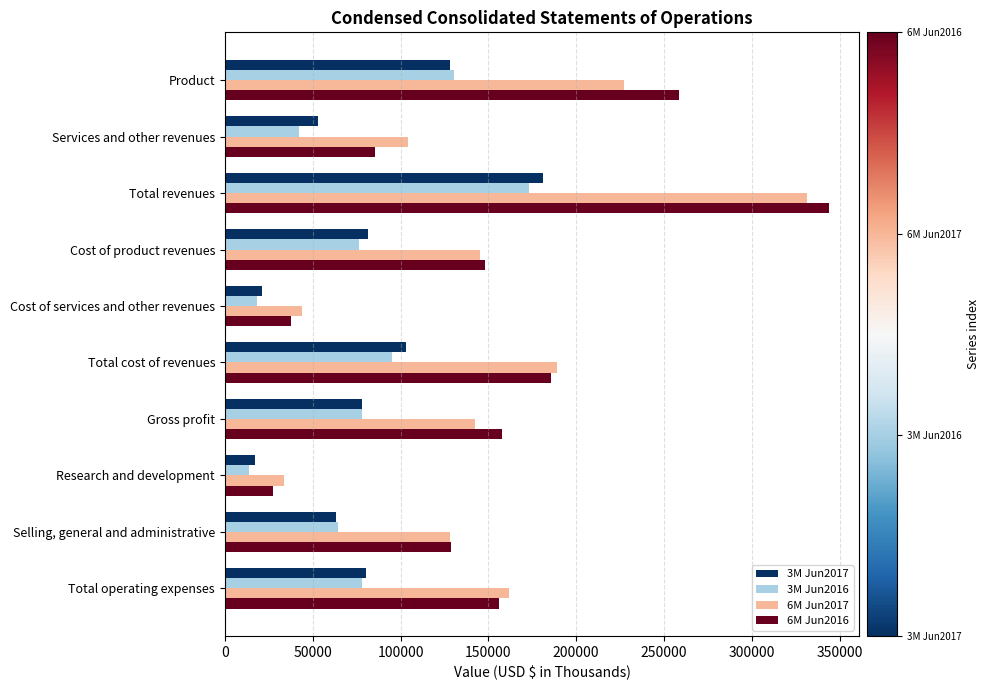

Which series has the widest spread of values?

6M Jun2016